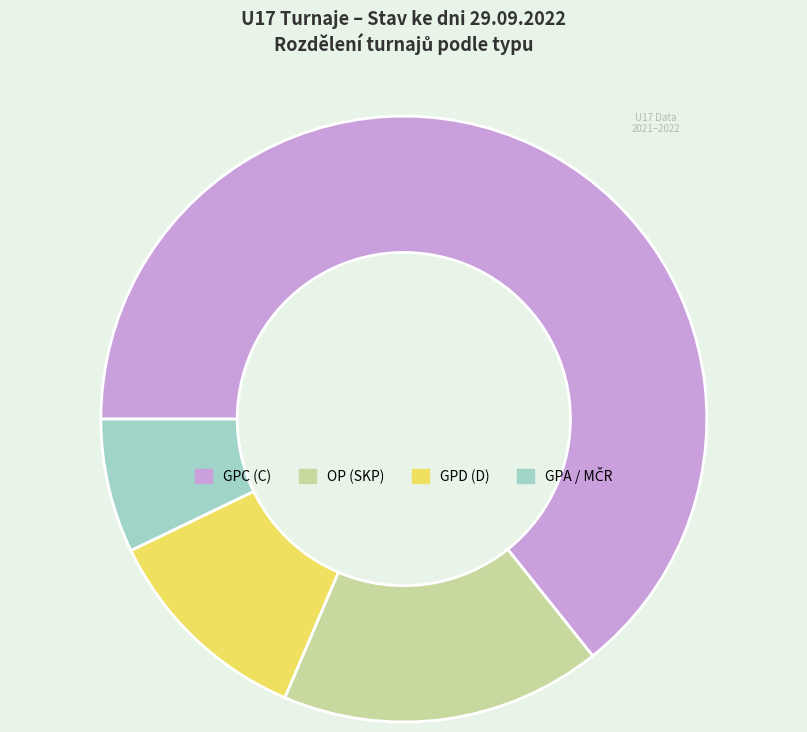

Is it true that OP (SKP) is 17% of the pie?

True